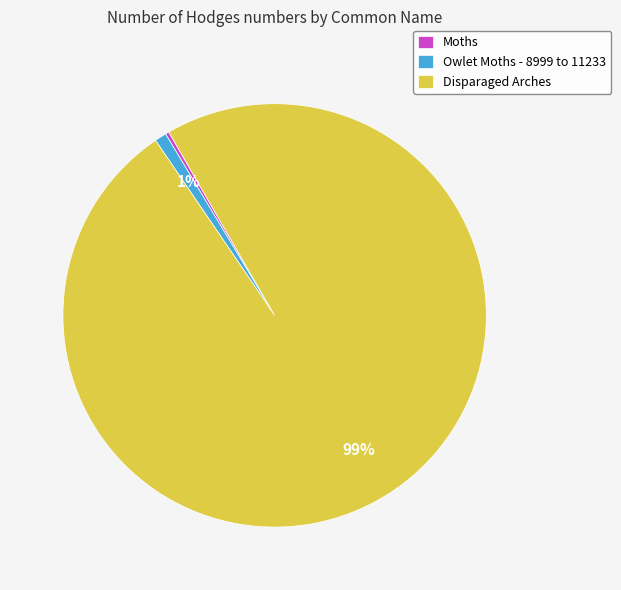

Count the number of slices in the pie.

3